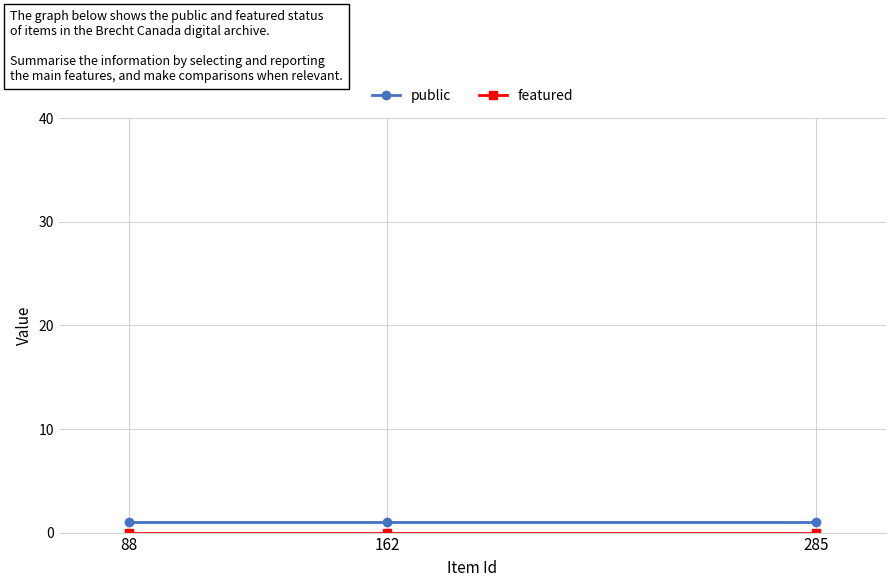

How many series are shown in this chart?

2